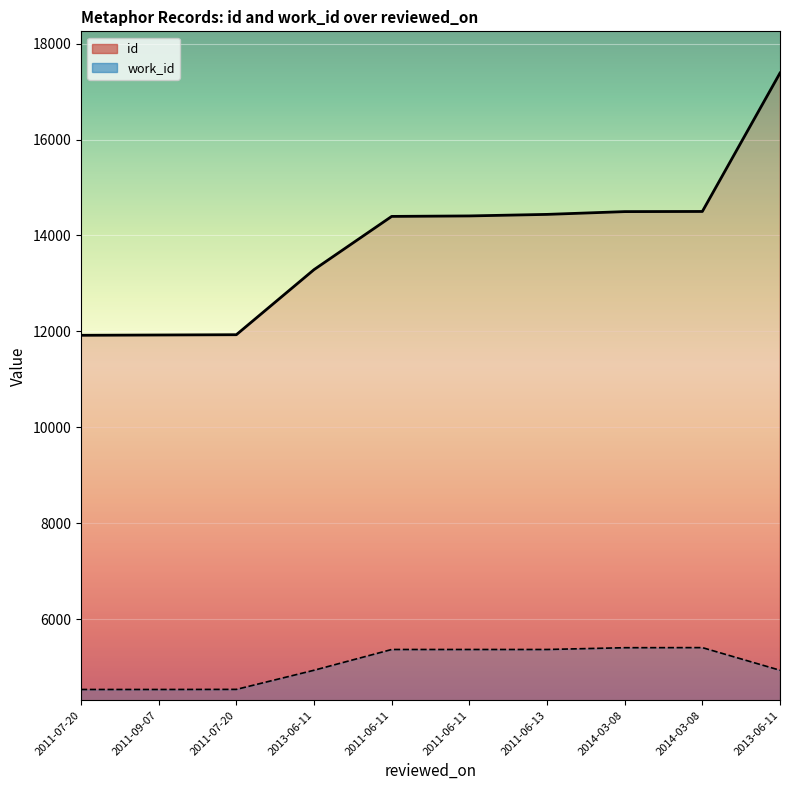

Is it true that work_id equals 2070 at 2011-07-20?

False